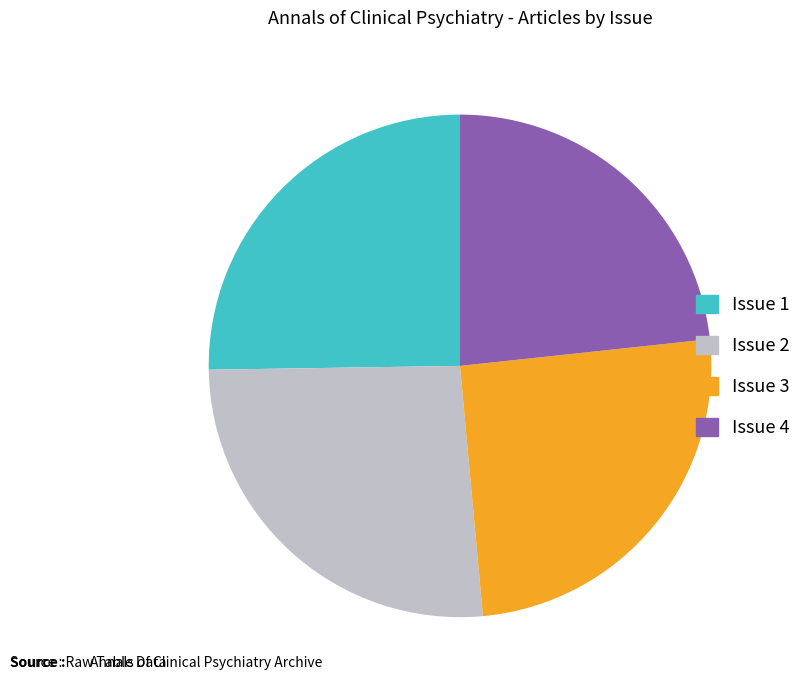

Does Issue 2 account for over 50% of the chart?

No